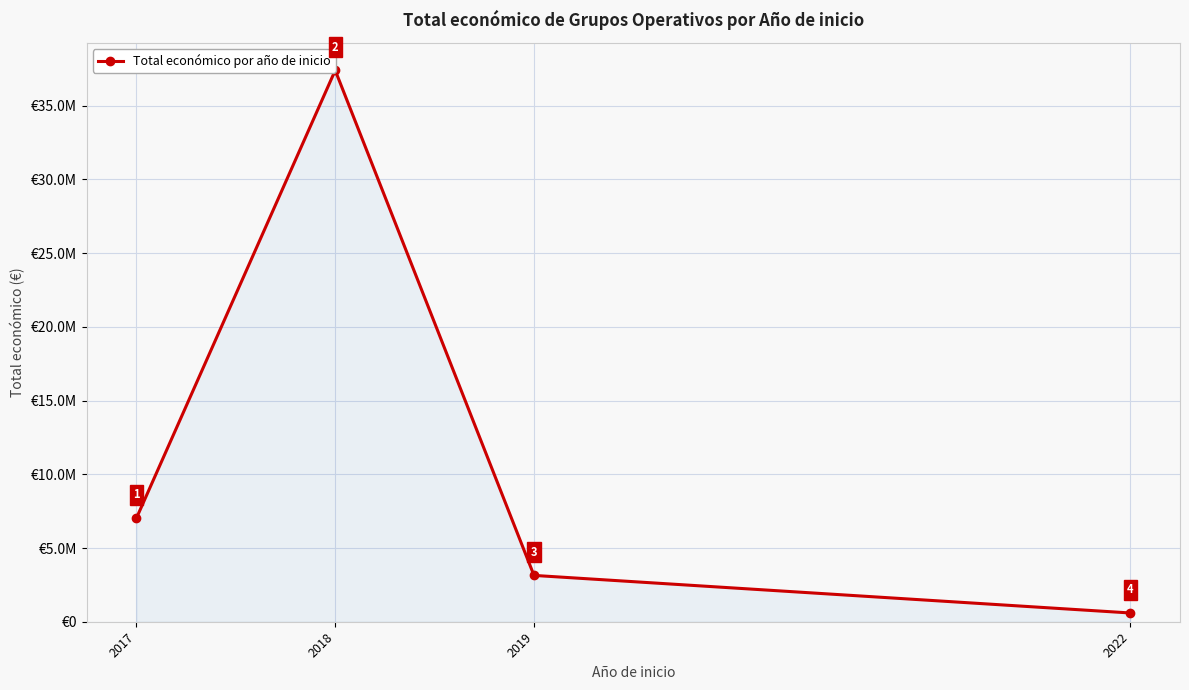

Reading left to right, extract all data points from this chart.

2017=7027293	2018=37397047	2019=3142086	2022=593713